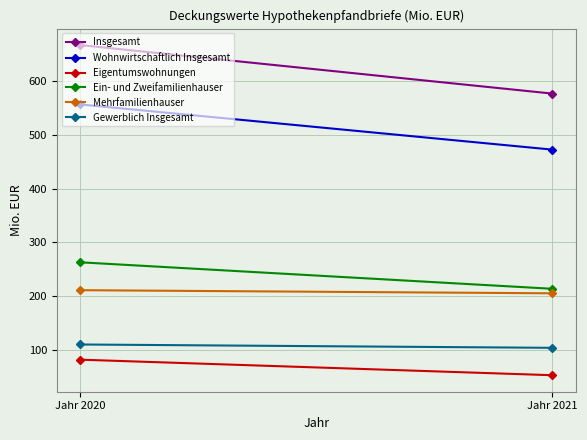

The Insgesamt series shows 1009.8 at Jahr 2021. True or false?

False